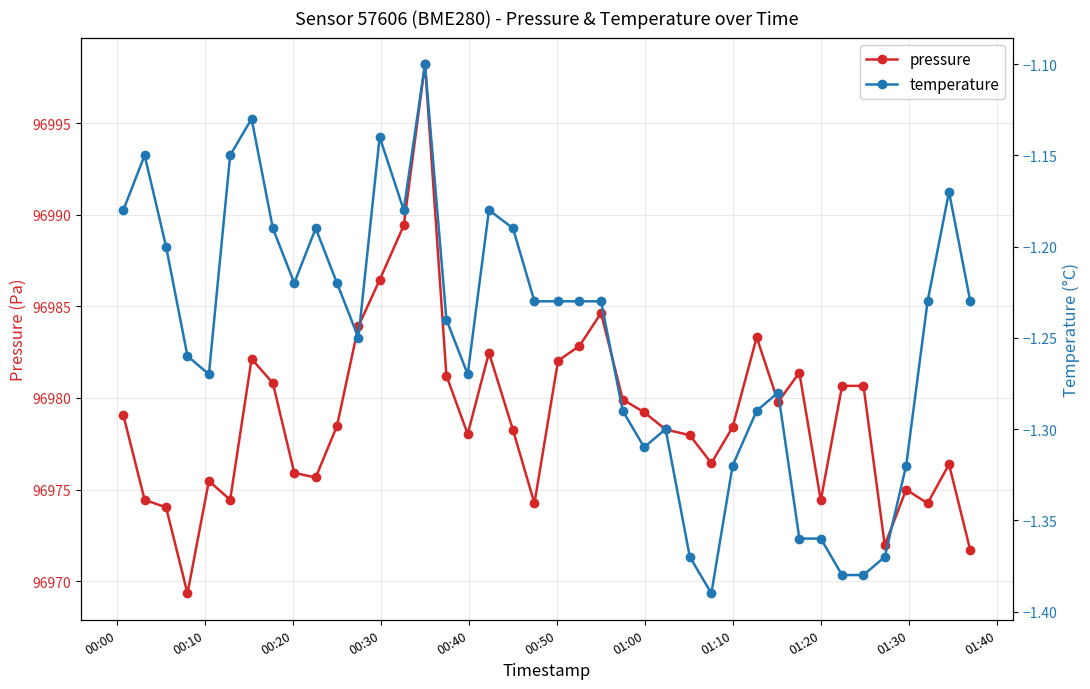

Reading left to right, extract all data points from this chart.

pressure: 96979.1	96974.4	96974.0	96969.3	96975.5	96974.4	96982.1	96980.8	96975.9	96975.7	96978.5	96983.9	96986.4	96989.4	96998.2	96981.2	96978.0	96982.5	96978.2	96974.2	96982.0	96982.8	96984.6	96979.9	96979.2	96978.3	96978.0	96976.4	96978.4	96983.3	96979.8	96981.4	96974.4	96980.7	96980.7	96972.0	96975.0	96974.2	96976.4	96971.7
temperature: -1.2	-1.1	-1.2	-1.3	-1.3	-1.1	-1.1	-1.2	-1.2	-1.2	-1.2	-1.2	-1.1	-1.2	-1.1	-1.2	-1.3	-1.2	-1.2	-1.2	-1.2	-1.2	-1.2	-1.3	-1.3	-1.3	-1.4	-1.4	-1.3	-1.3	-1.3	-1.4	-1.4	-1.4	-1.4	-1.4	-1.3	-1.2	-1.2	-1.2